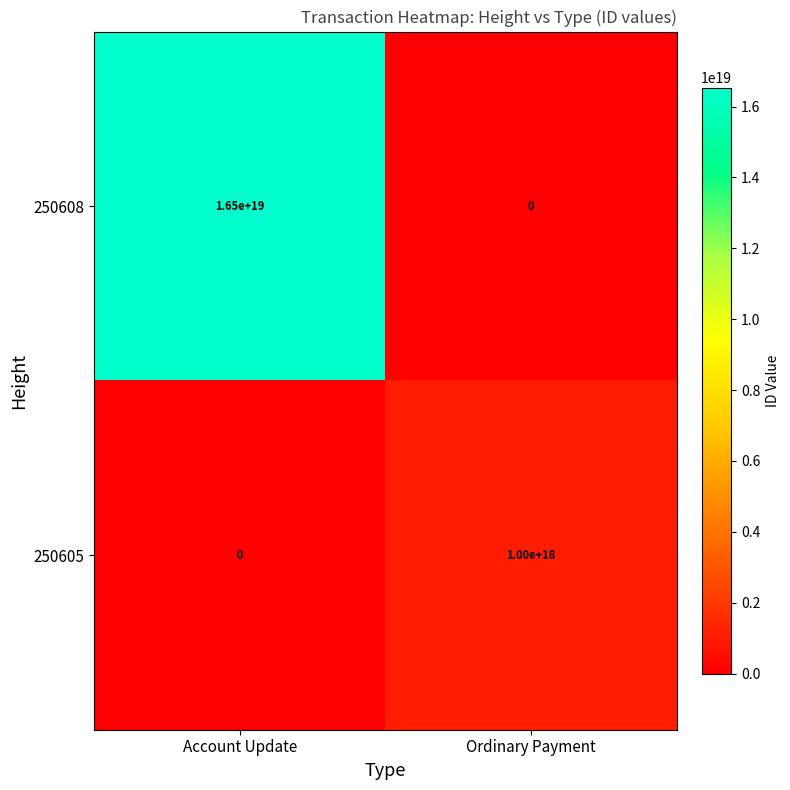

Which series has the widest spread of values?

250608